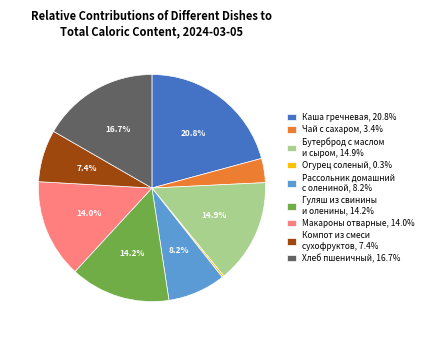

Does Хлеб пшеничный, 16.7% account for over 50% of the chart?

No